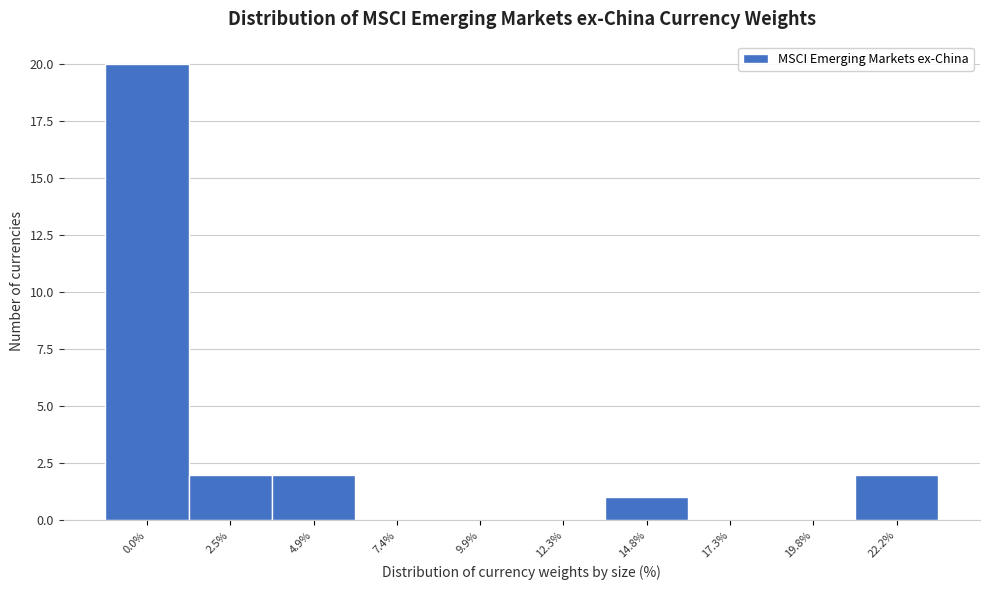

Reading left to right, what are all the values shown in this chart?

0.0%=20	2.5%=2	4.9%=2	7.4%=0	9.9%=0	12.3%=0	14.8%=1	17.3%=0	19.8%=0	22.2%=2